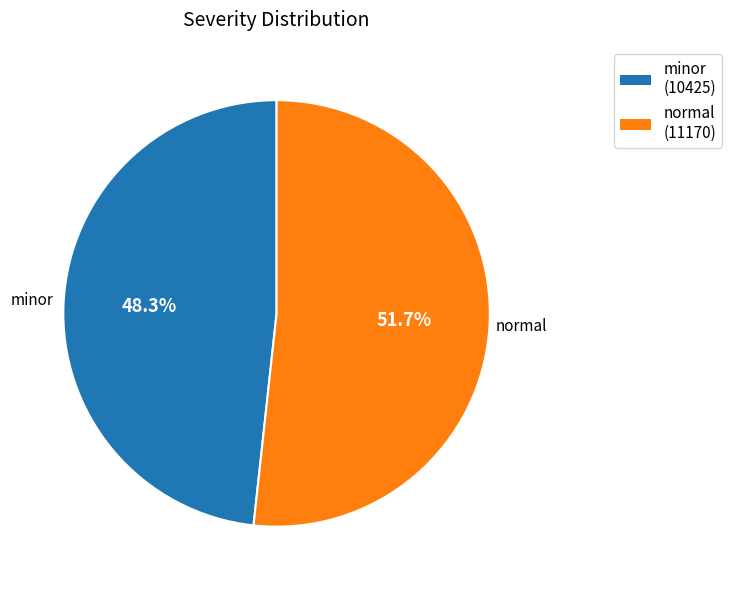

Is it true that minor is 37% of the pie?

False